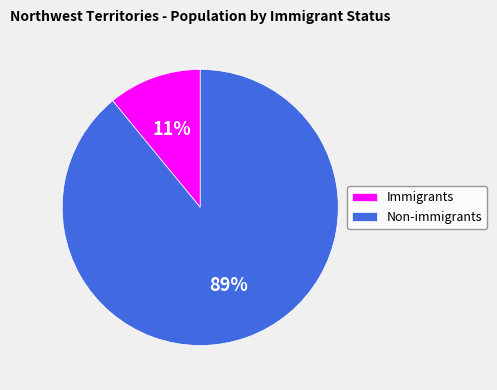

Do Non-immigrants and Immigrants together represent more than half of the pie?

Yes